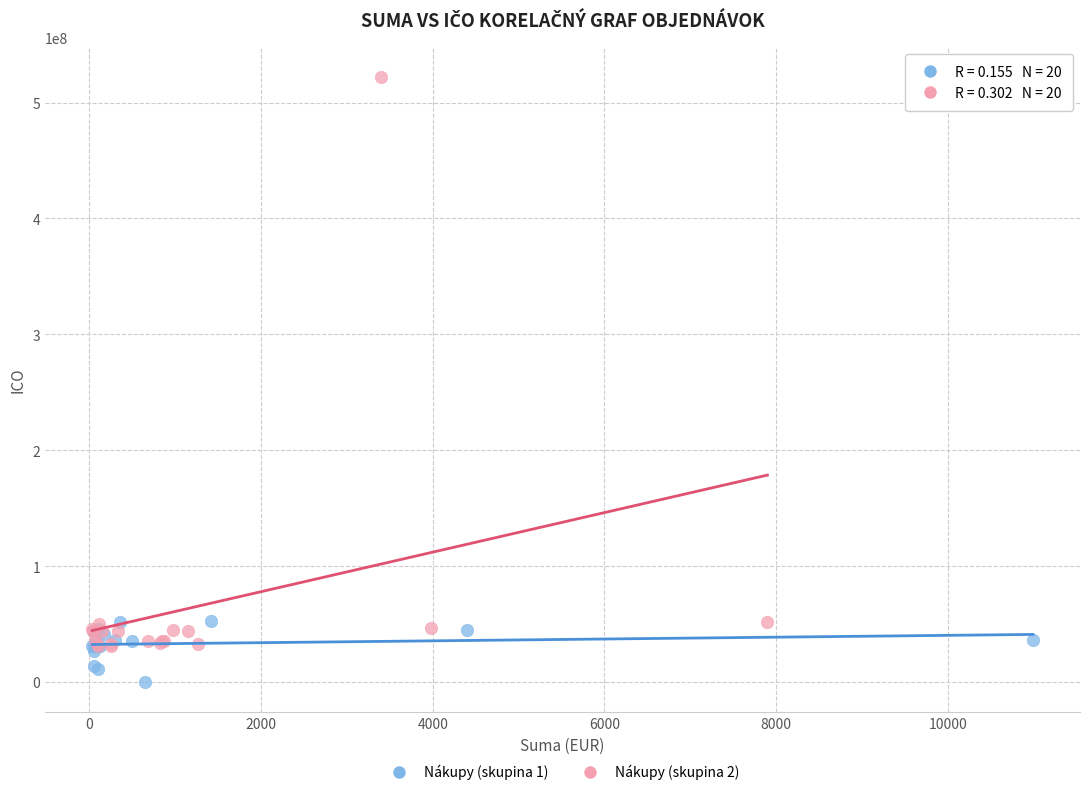

What are all the series names shown in the legend?

Nákupy (skupina 1), Nákupy (skupina 2)